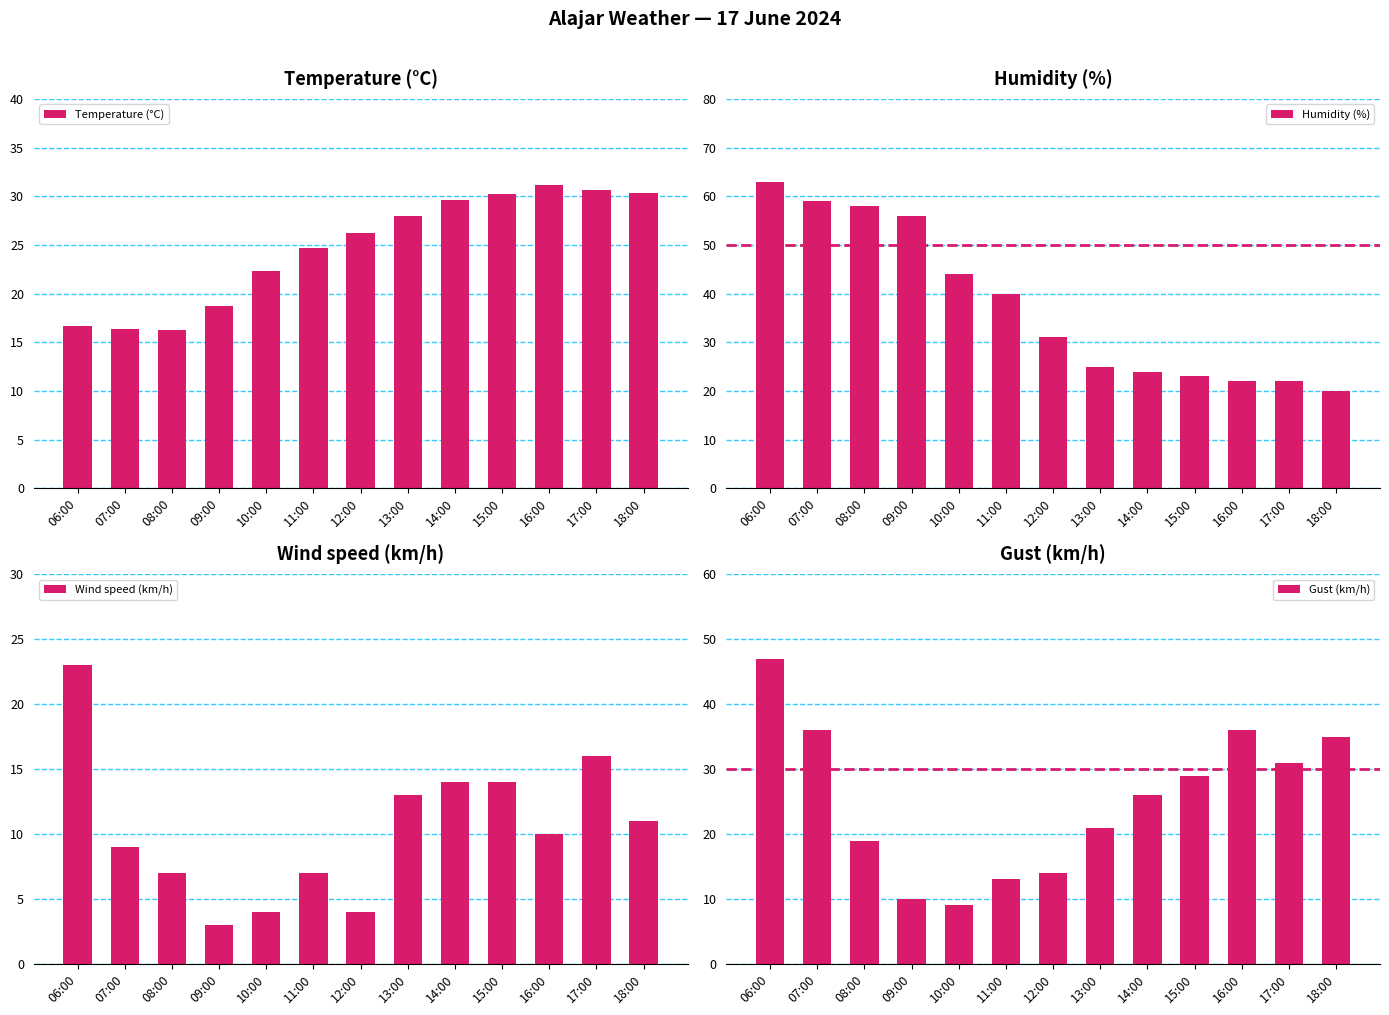

What is the value of the Wind speed (km/h) bar at the 9th from the left?

14